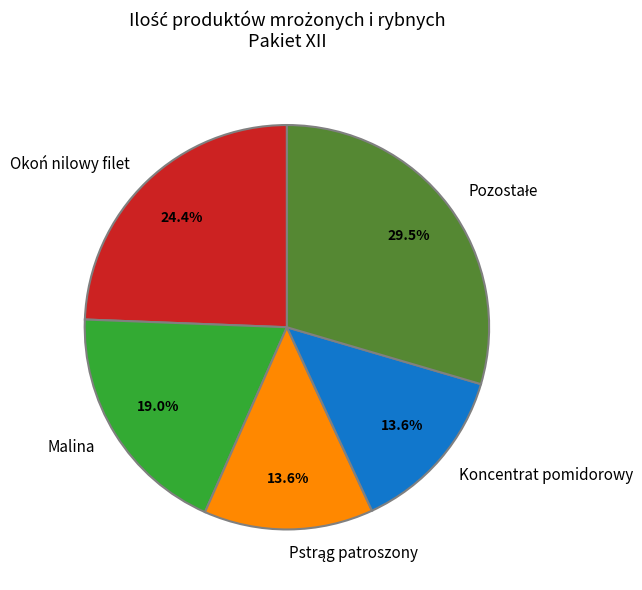

To the nearest percent, what is the average slice percentage?

20%